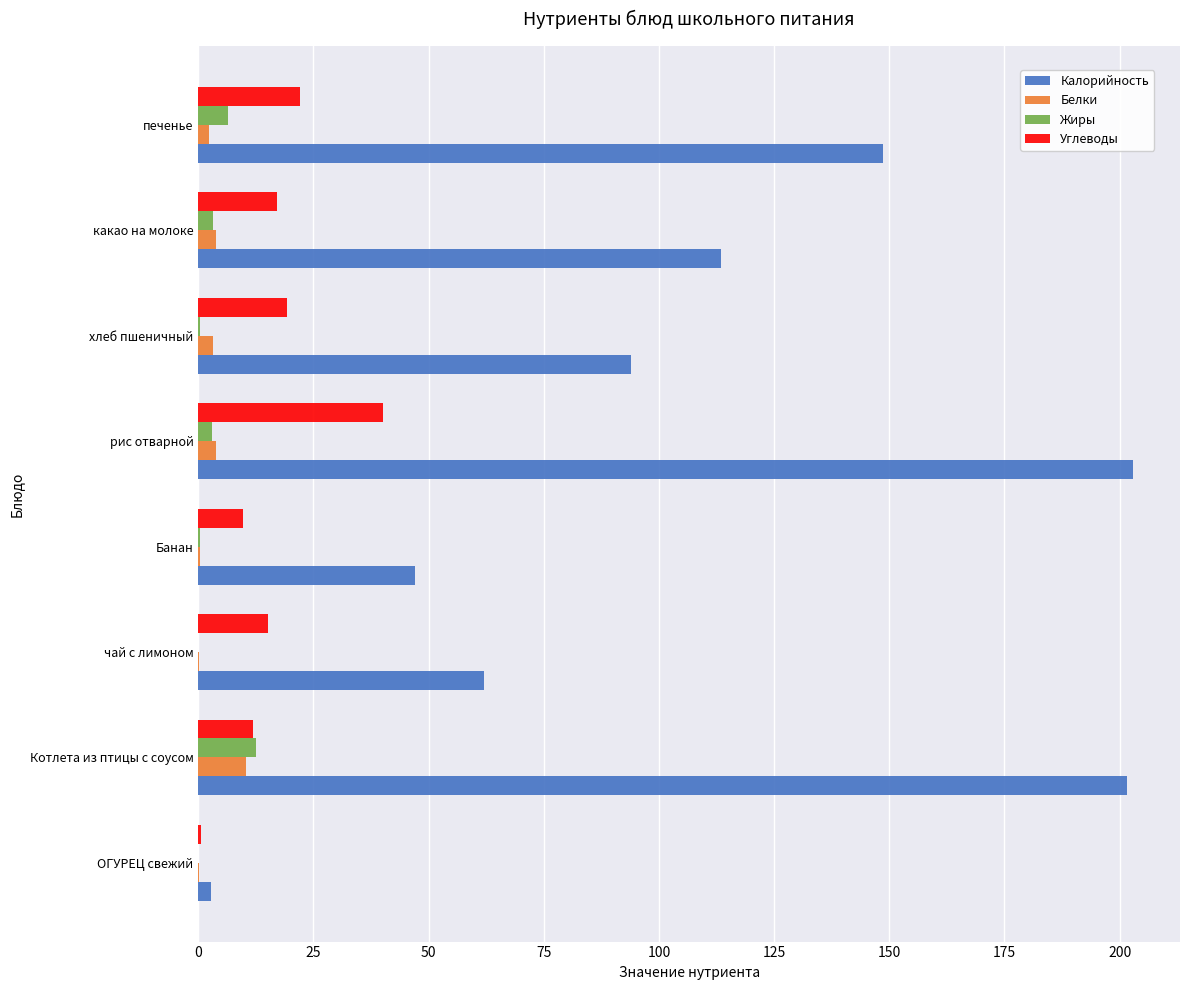

Which series has the largest total across all categories?

Калорийность